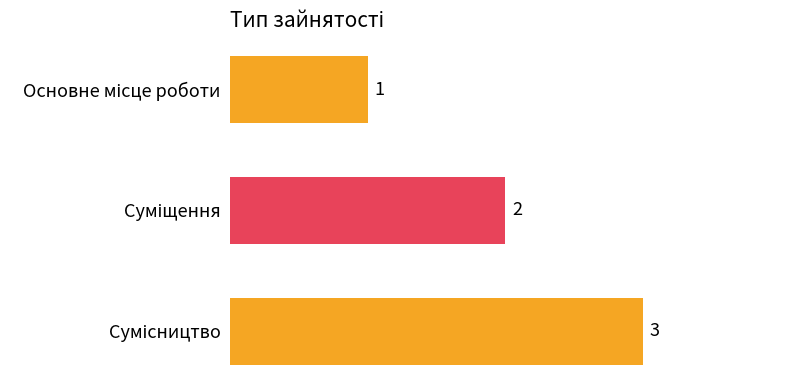

Are the bars grouped side by side (vs. stacked)?

No